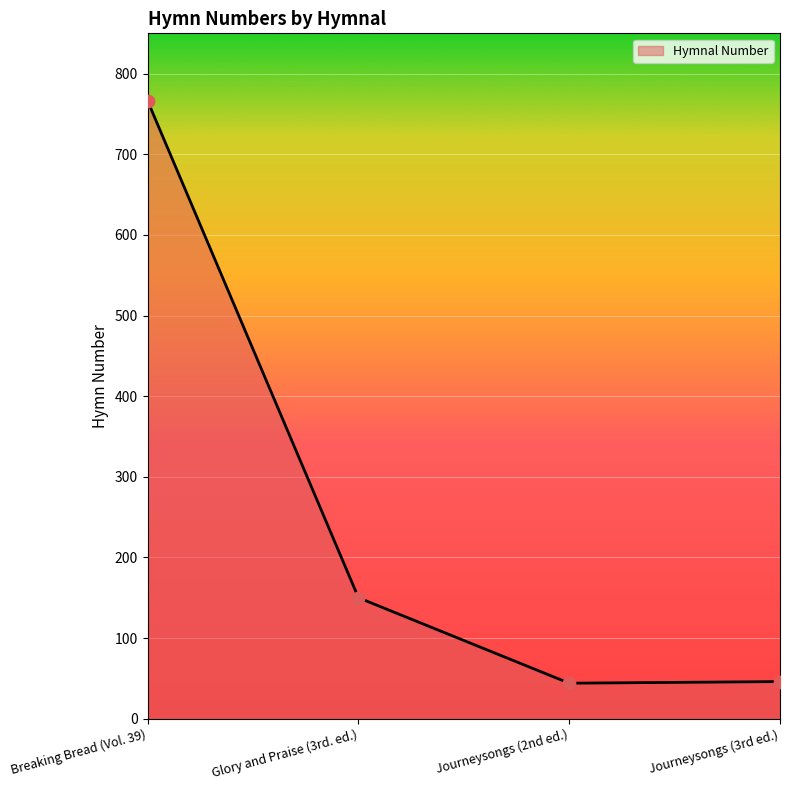

What is the change in value from Journeysongs (2nd ed.) to Journeysongs (3rd ed.)?

+2